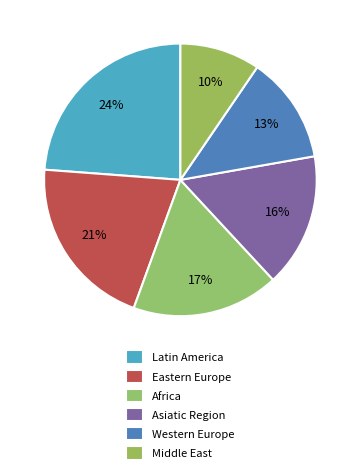

How many segments does this pie chart have?

6